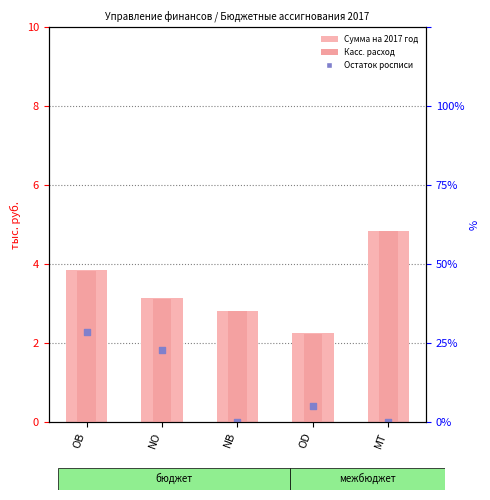

Which series contains the lowest Y value?

Остаток росписи